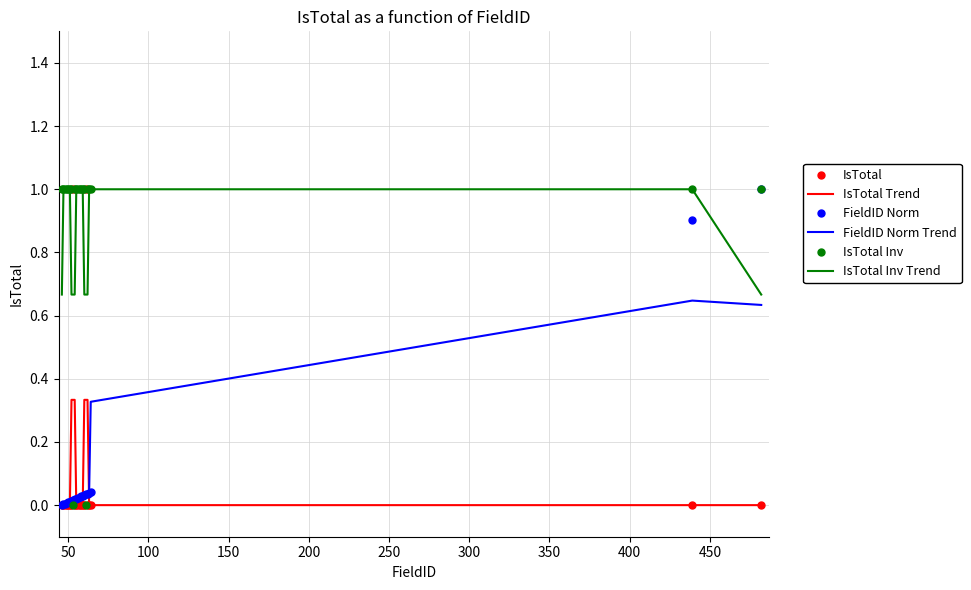

What is the greatest value displayed?

1.0